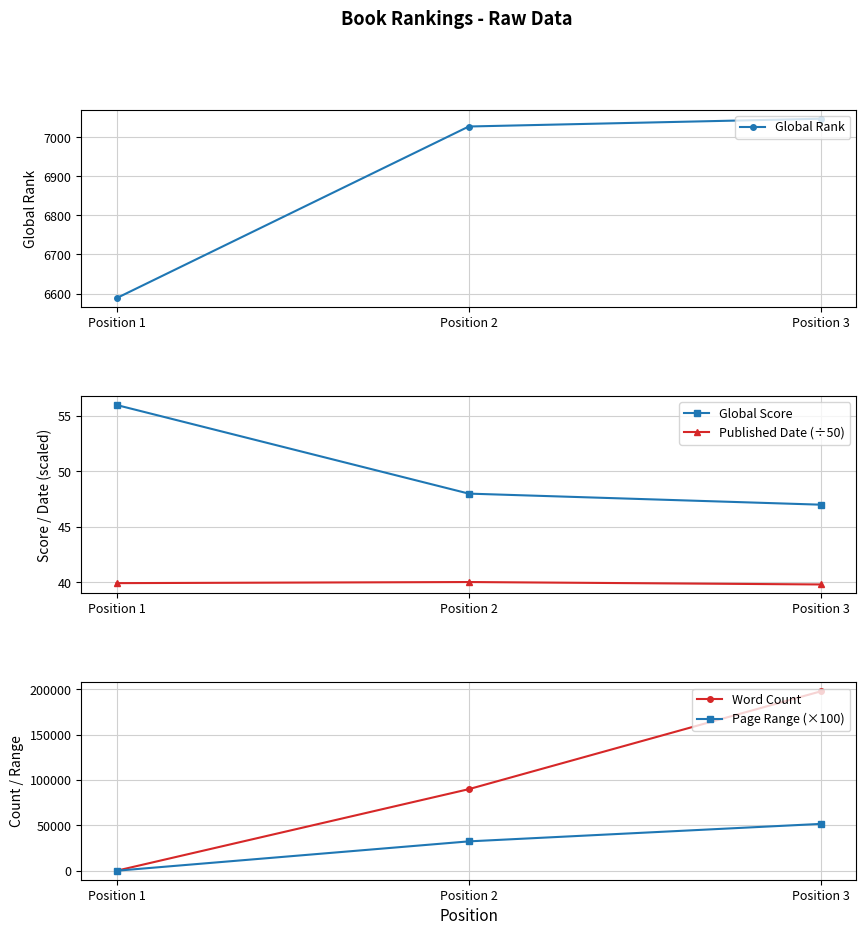

What is the difference between the Page Range (×100) values at Position 1 and Position 2?

32400